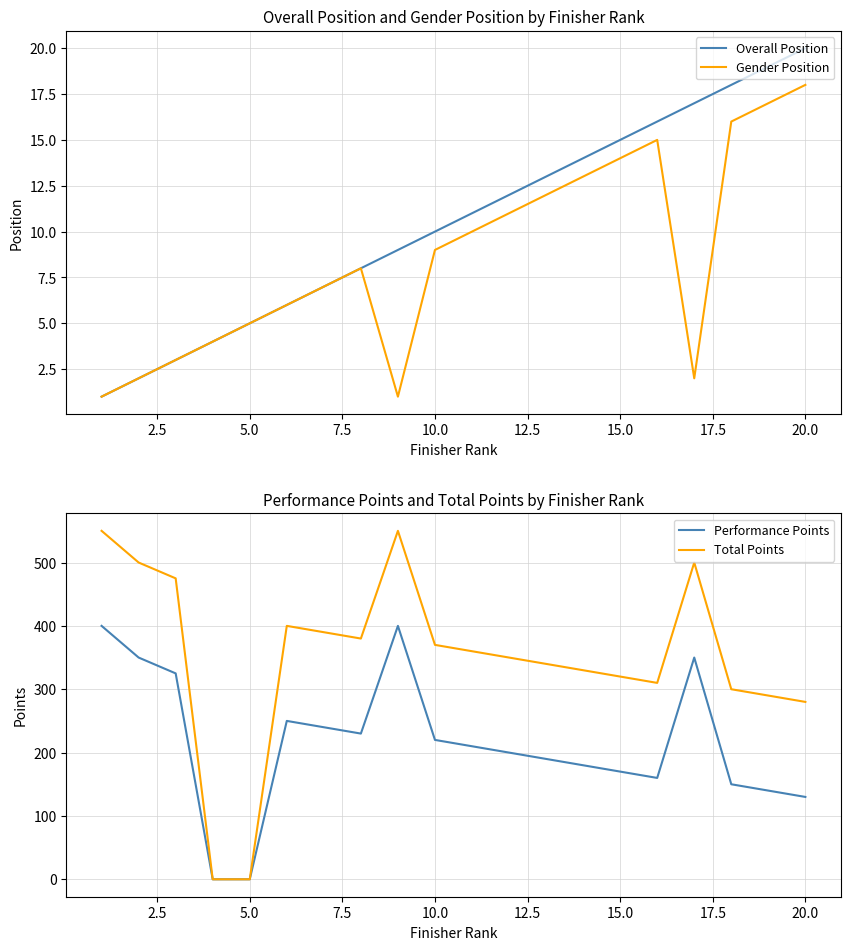

What is the maximum value for Overall Position?

20